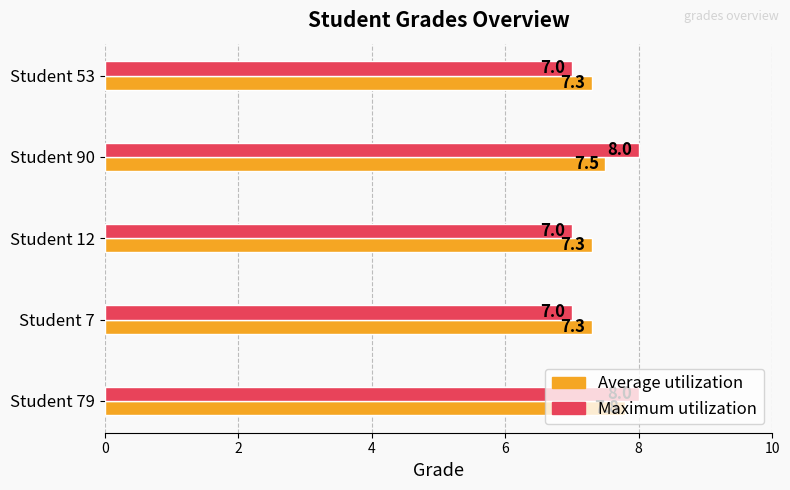

True or false: Maximum utilization has a value of 7.0 at Student 7.

True